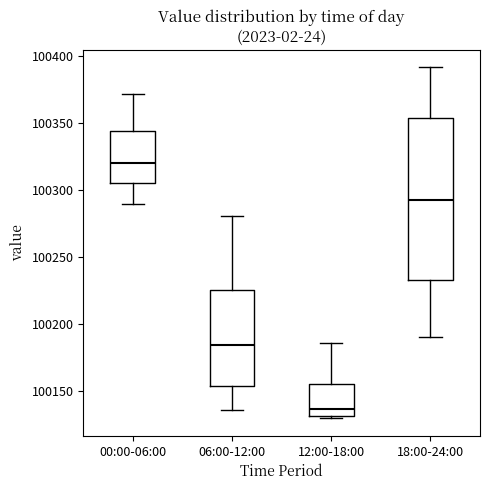

Where does the upper whisker of the box for 12:00-18:00 end on the y-axis? The values are not printed on the chart, so give them approximately, as read against the axis.

100185